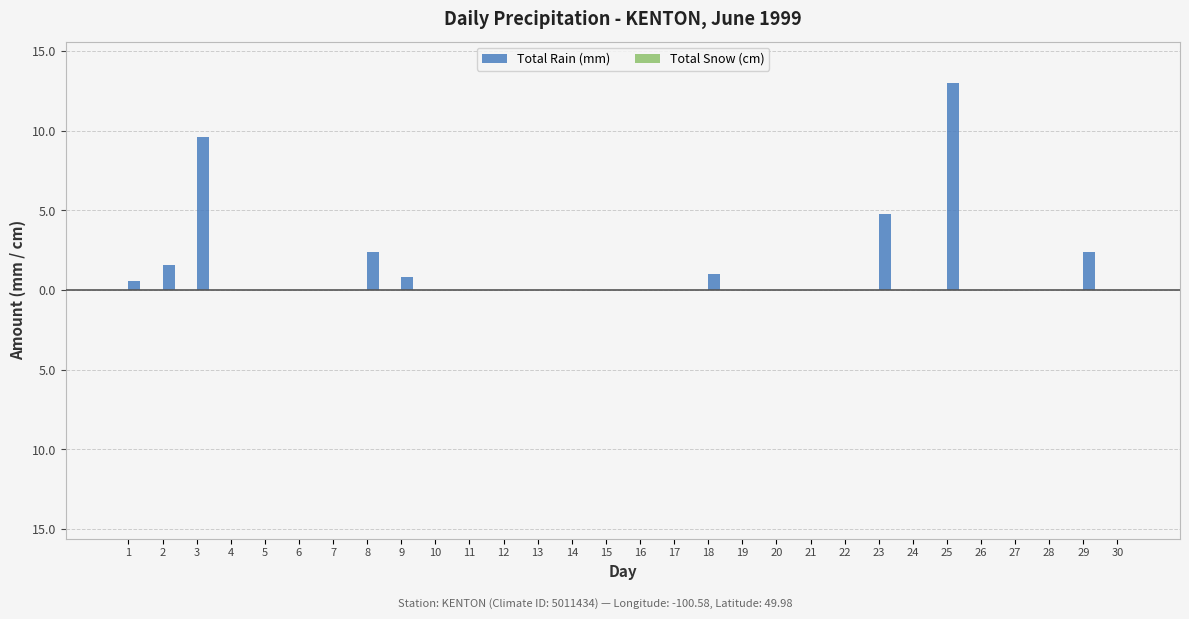

Reading left to right, list all the values displayed in this chart.

Total Rain (mm): 0.6	1.6	9.6	0.0	0.0	0.0	0.0	2.4	0.8	0.0	0.0	0.0	0.0	0.0	0.0	0.0	0.0	1.0	0.0	0.0	0.0	0.0	4.8	0.0	13.0	0.0	0.0	0.0	2.4	0.0
Total Snow (cm): 0.0	0.0	0.0	0.0	0.0	0.0	0.0	0.0	0.0	0.0	0.0	0.0	0.0	0.0	0.0	0.0	0.0	0.0	0.0	0.0	0.0	0.0	0.0	0.0	0.0	0.0	0.0	0.0	0.0	0.0